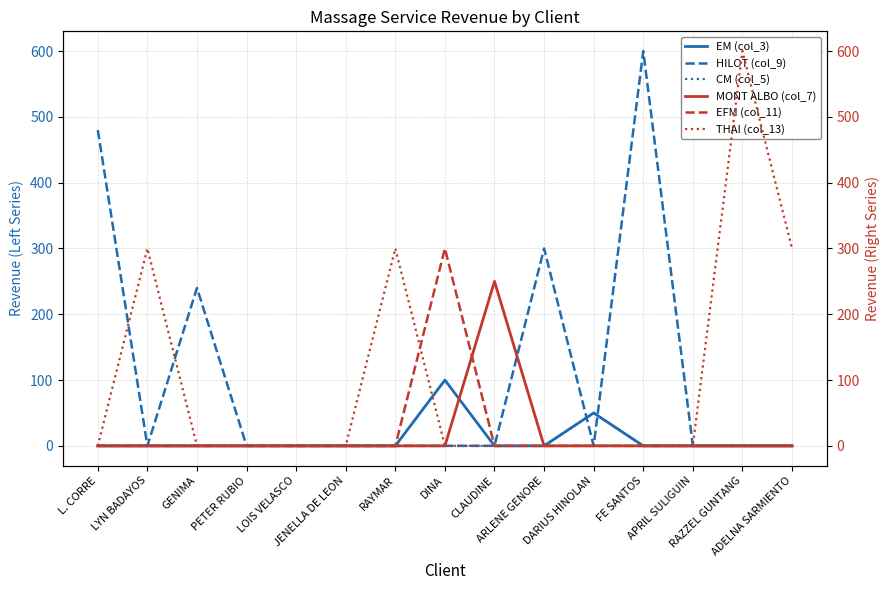

At which category does THAI (col_13) reach its first local peak?

LYN BADAYOS